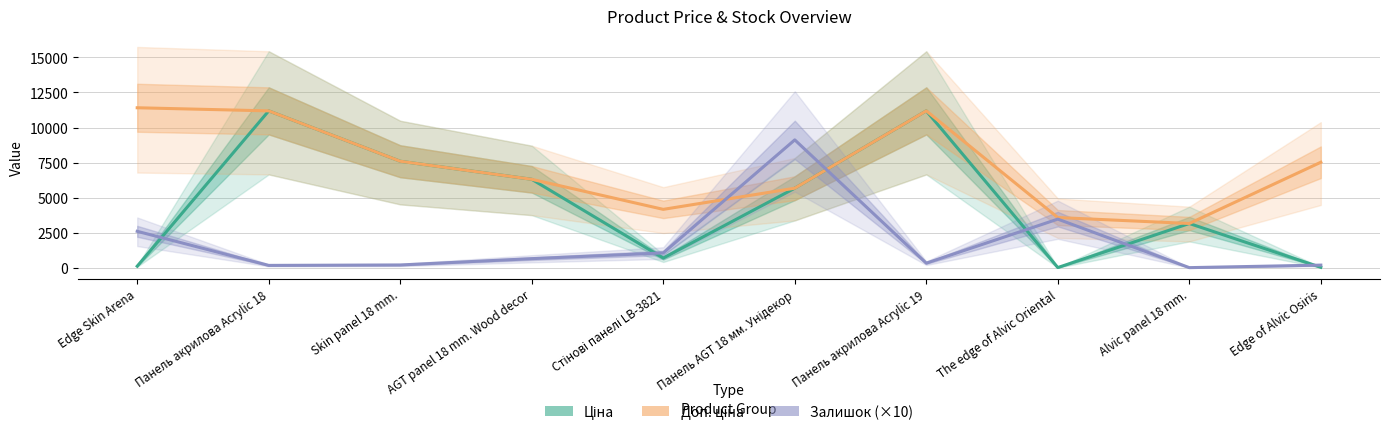

What is the greatest value displayed?

11410.0